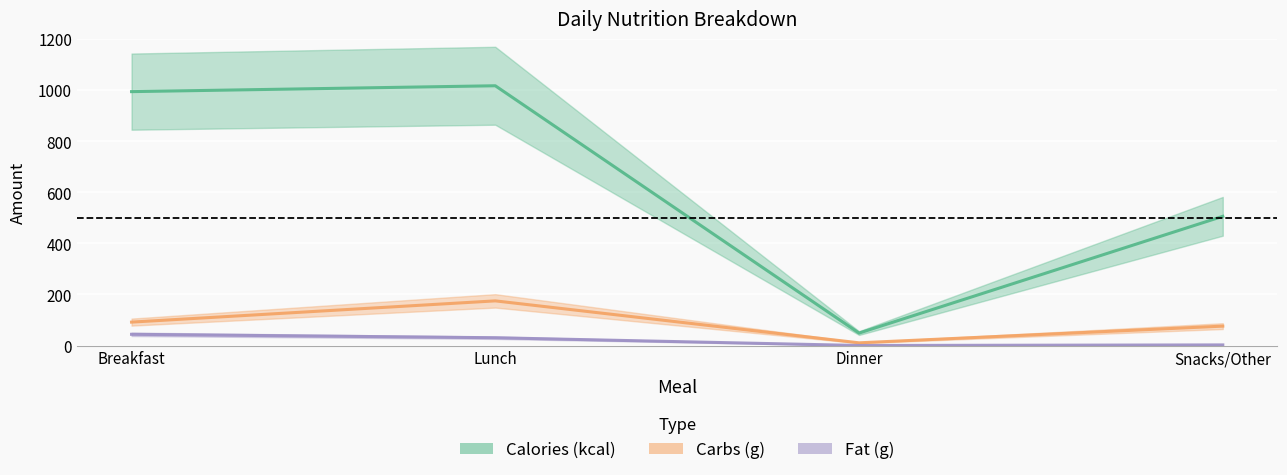

At which category does Fat (g) reach its first local valley?

Dinner